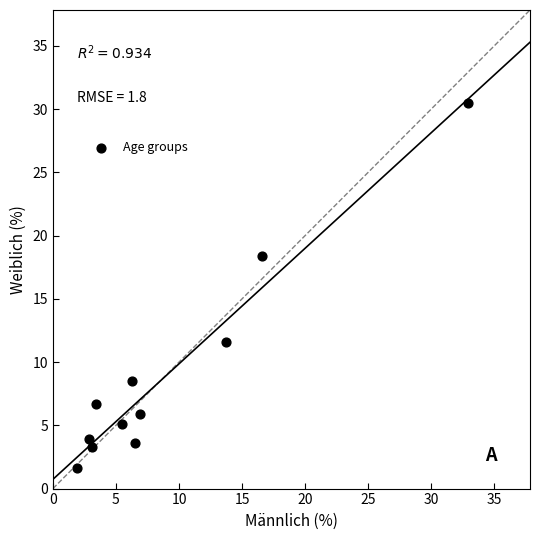

What is the range of Y values (max minus min)?

28.9